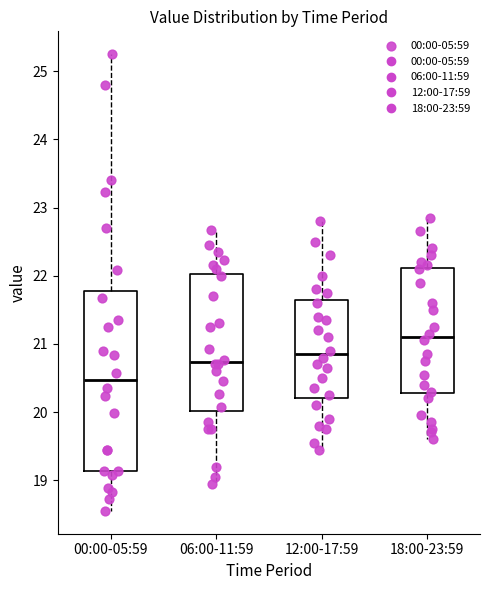

Reading left to right, read every box against the y-axis: the position of its median line, the range the box covers, and the ends of its whiskers. The values are not printed on the chart, so give them approximately, as read against the axis.

00:00-05:59: median 20.5, box 19.1 to 21.8, whiskers 18.6 to 25.3
06:00-11:59: median 20.7, box 20.0 to 22.0, whiskers 19.0 to 22.7
12:00-17:59: median 20.9, box 20.2 to 21.6, whiskers 19.5 to 22.8
18:00-23:59: median 21.1, box 20.3 to 22.1, whiskers 19.6 to 22.9